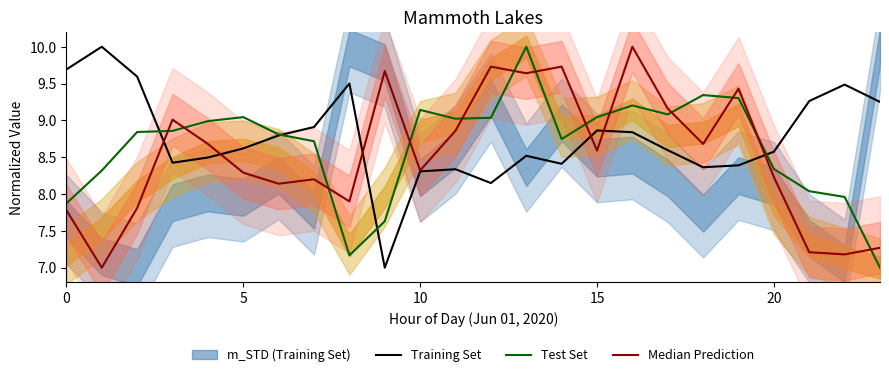

Is it true that Training Set equals 8.6 at 17?

True